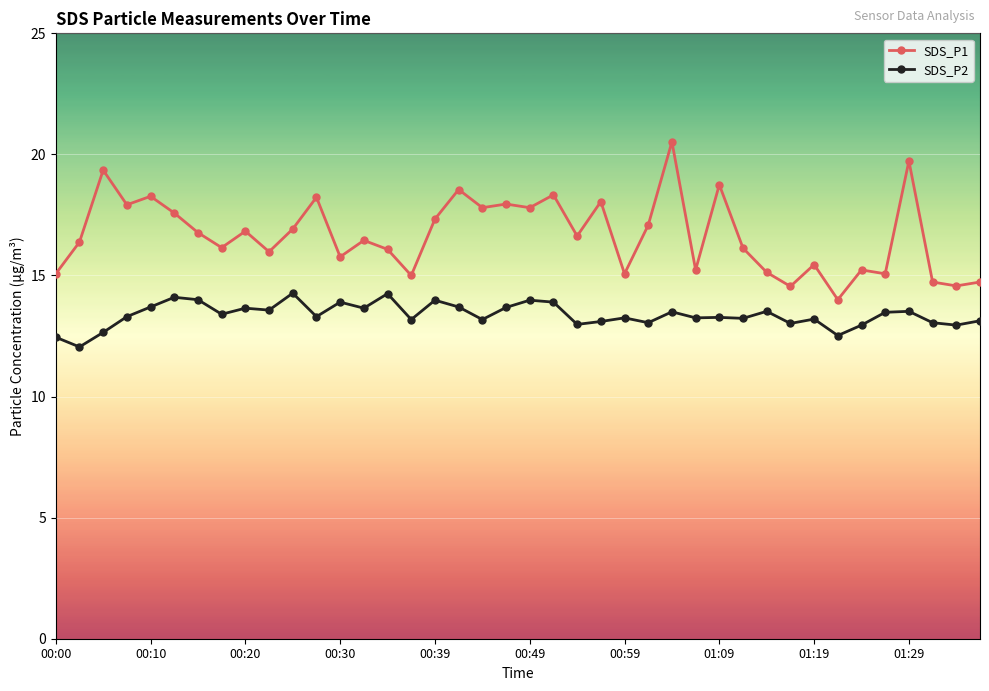

What is the sum of all SDS_P2 values?

534.8